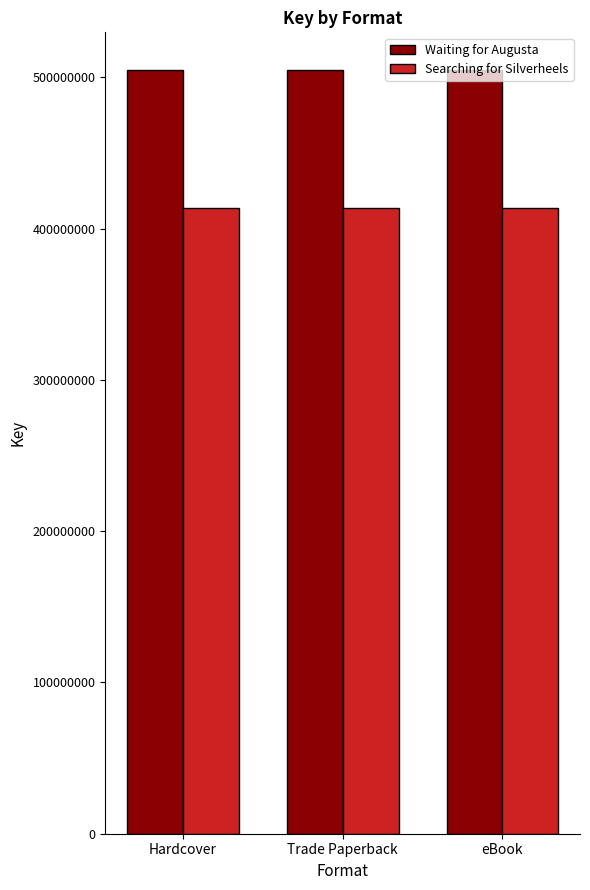

Reading left to right, extract all data points from this chart.

Waiting for Augusta: Hardcover=504442208	Trade Paperback=504442208	eBook=504442208
Searching for Silverheels: Hardcover=413237225	Trade Paperback=413237225	eBook=413237225